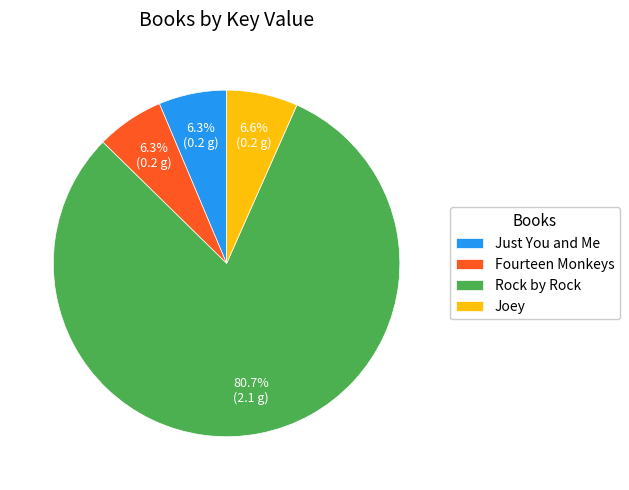

Between Rock by Rock and Fourteen Monkeys, which is larger?

Rock by Rock